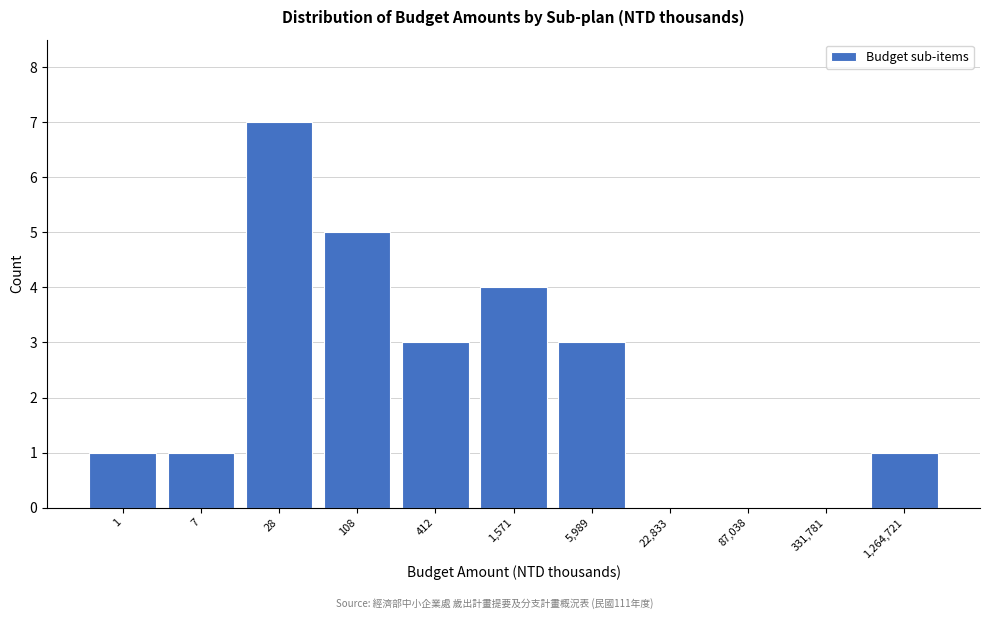

Reading left to right, extract all data points from this chart.

1=1	7=1	28=7	108=5	412=3	1,571=4	5,989=3	22,833=0	87,038=0	331,781=0	1,264,721=1